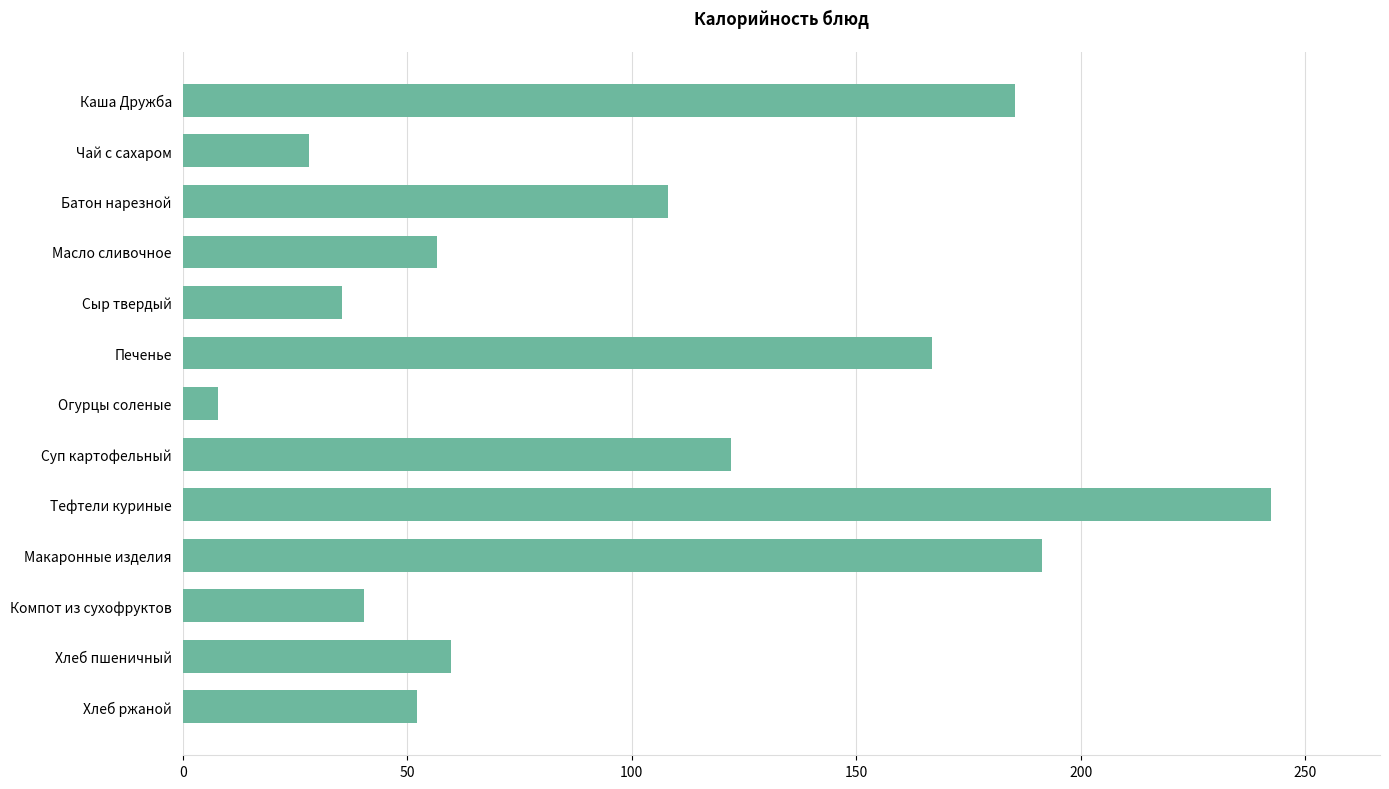

What position from the top is Хлеб пшеничный?

12